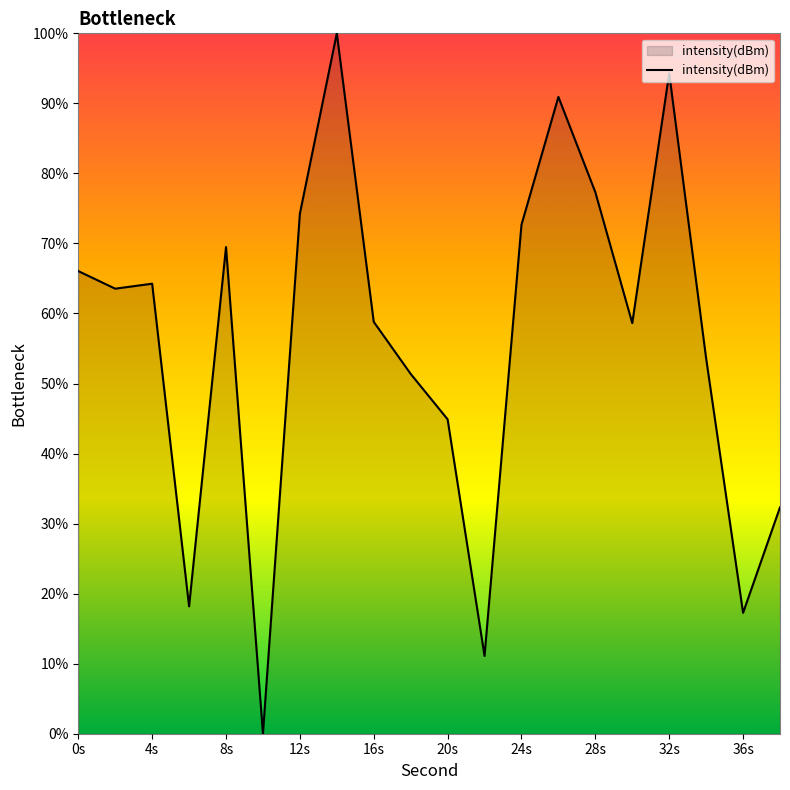

What is the difference between the maximum and minimum values?

100.0